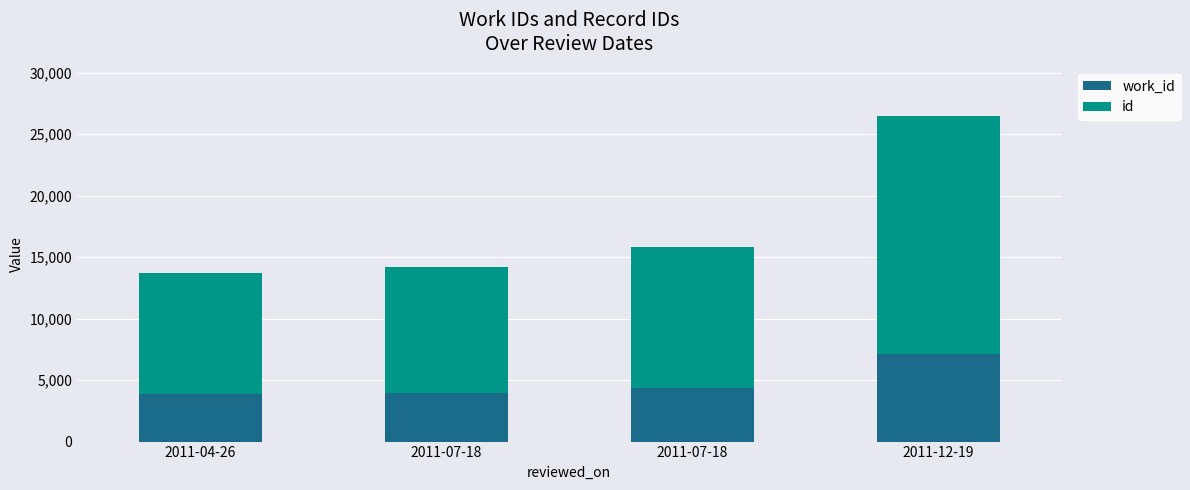

Count the number of data series in this chart.

2